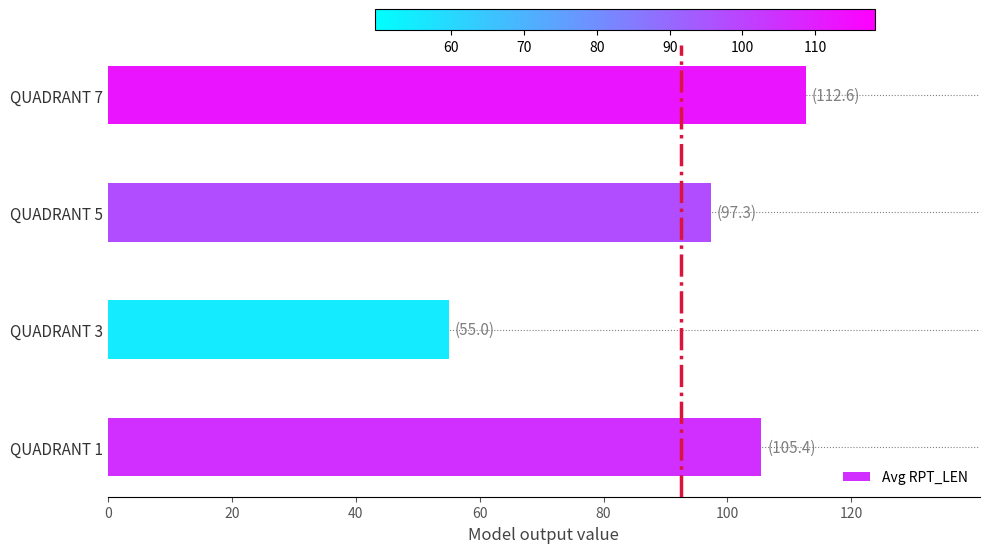

At which category does the chart reach its peak across all series?

QUADRANT 7